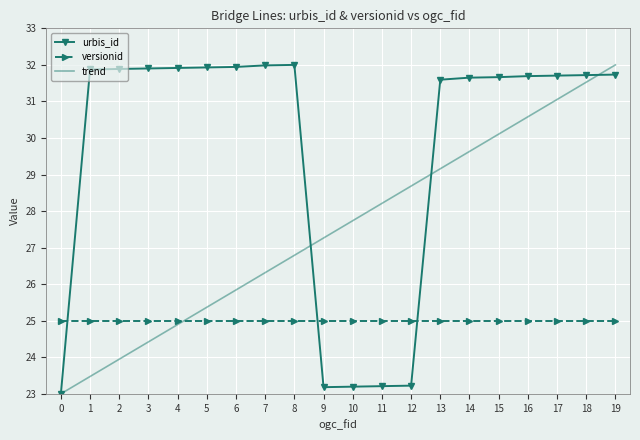

What is the sum of all trend values?

550.0